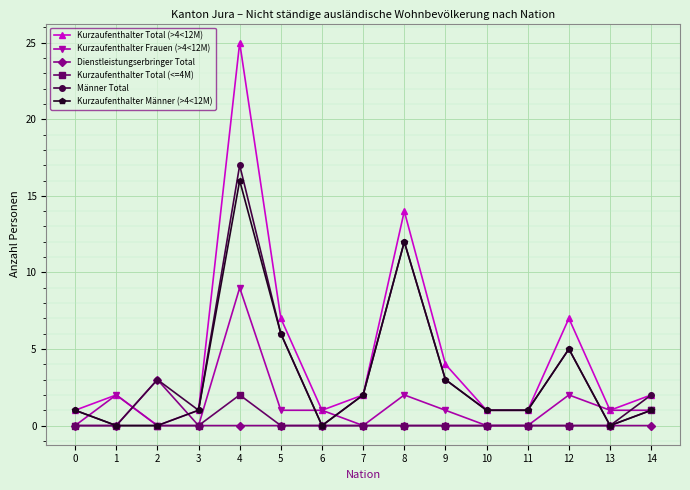

What is the total value across all series at 4?

69